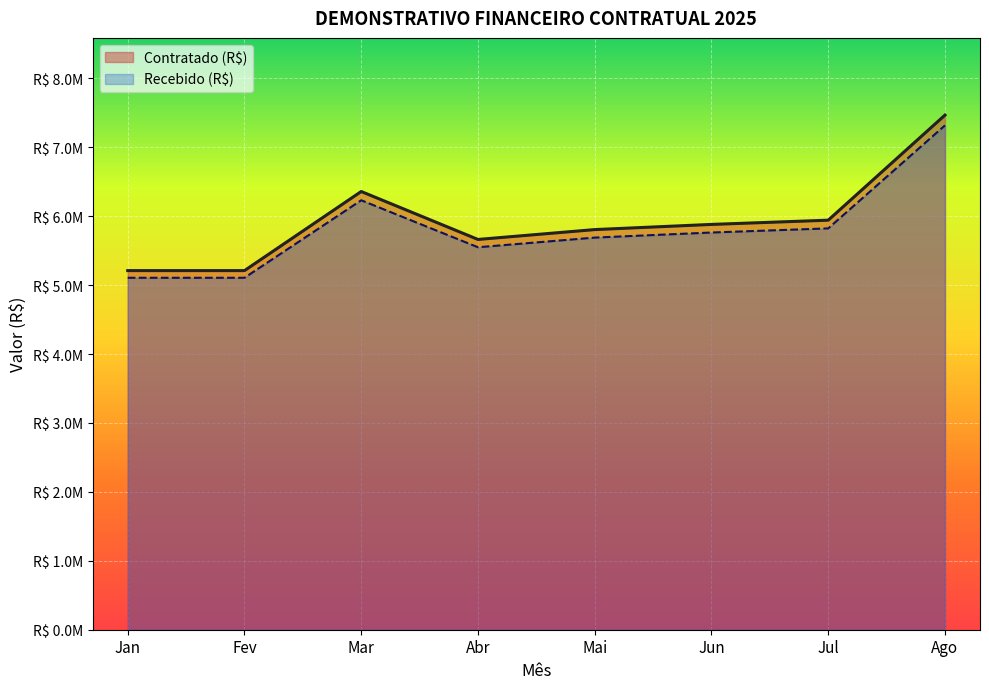

Rank the series by their average value, from lowest to highest.

Recebido (R$), Contratado (R$)